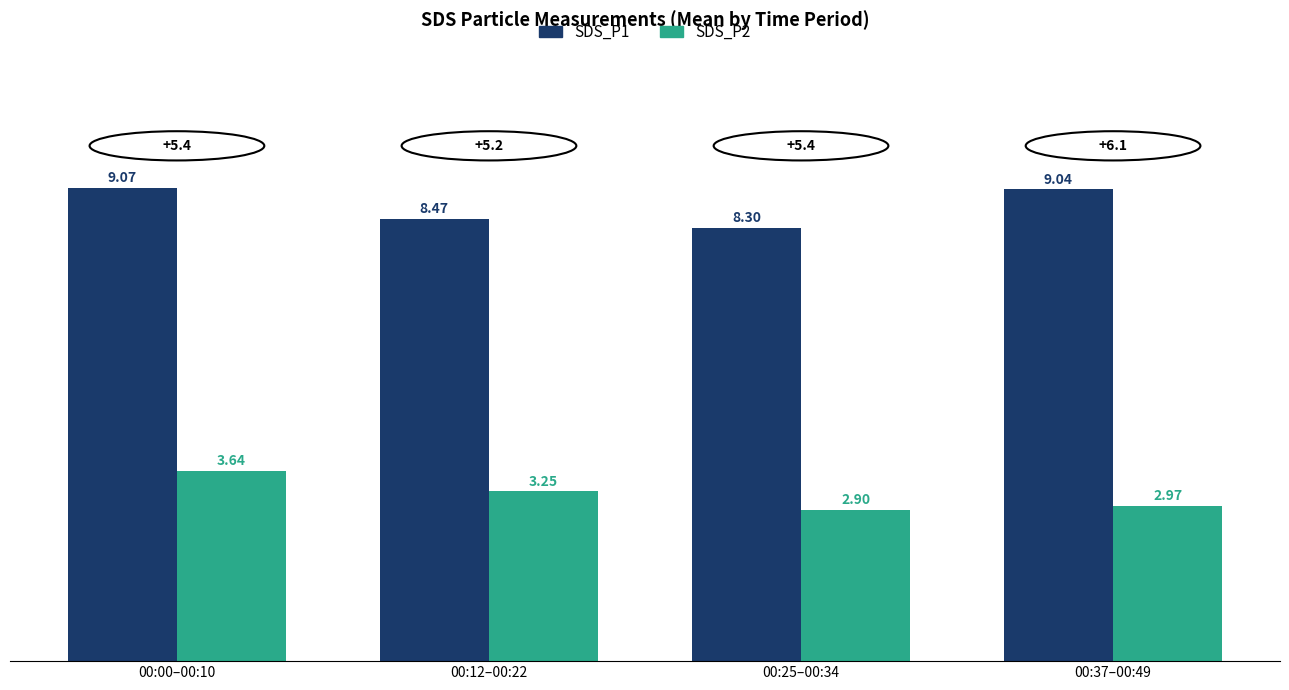

The SDS_P1 series shows 15.8 at 00:00–00:10. True or false?

False